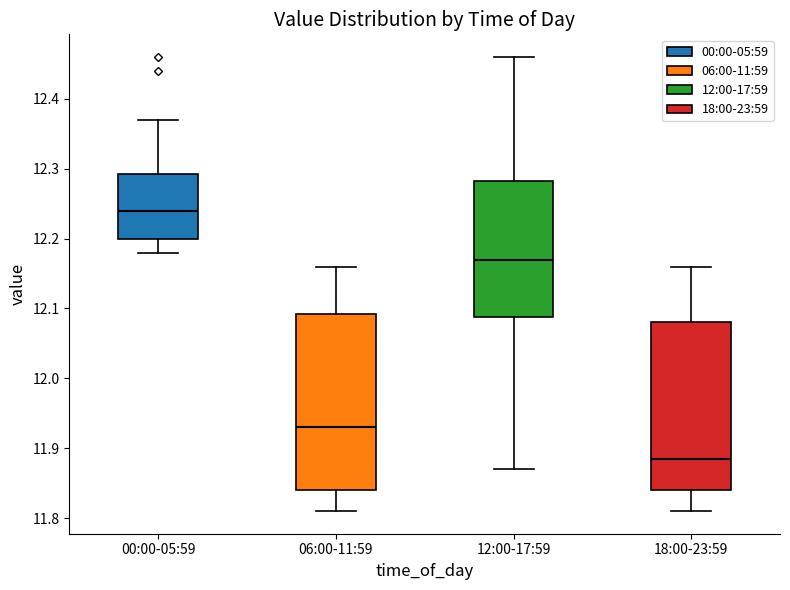

Which box is the tallest, from its lower edge to its upper edge?

06:00-11:59